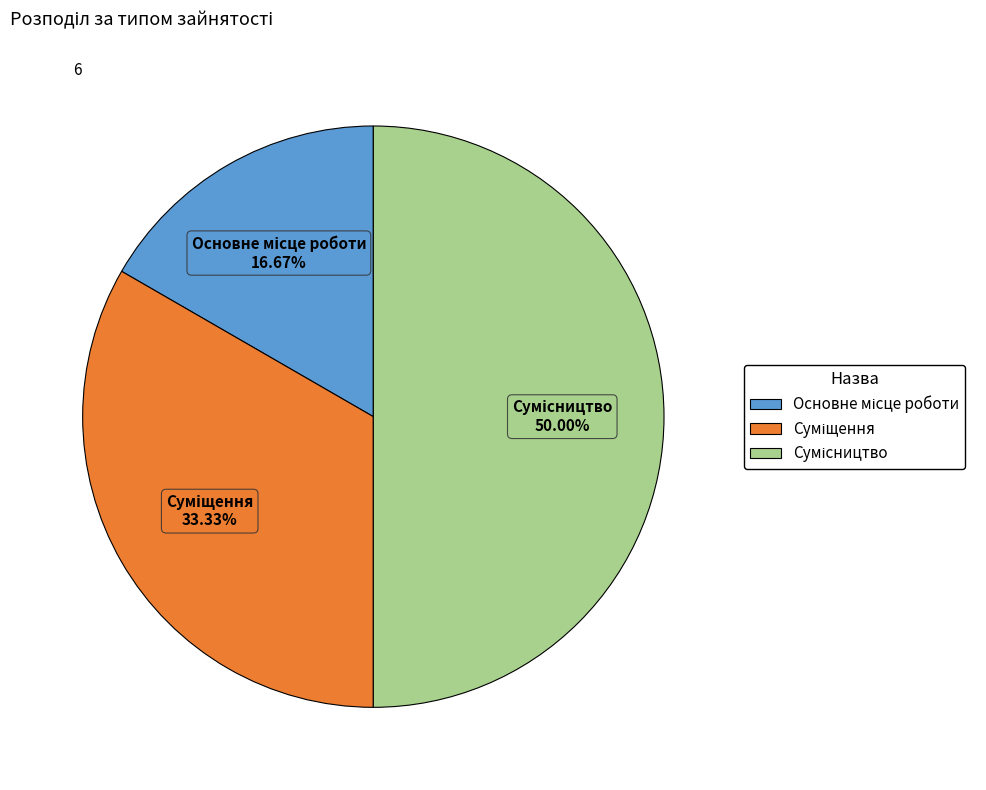

Is it true that Сумісництво is 50% of the pie?

True